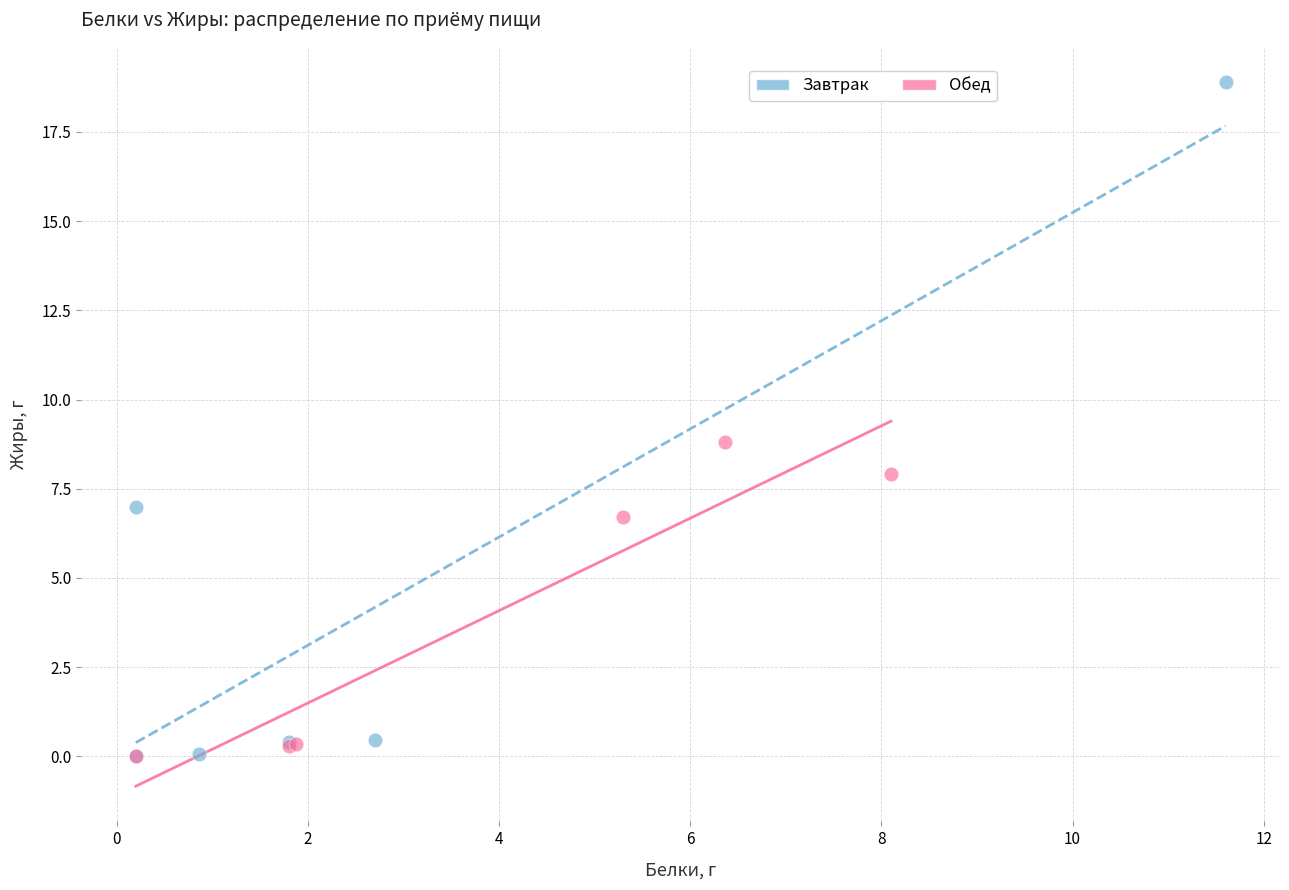

Which series reaches the maximum Y coordinate?

Завтрак